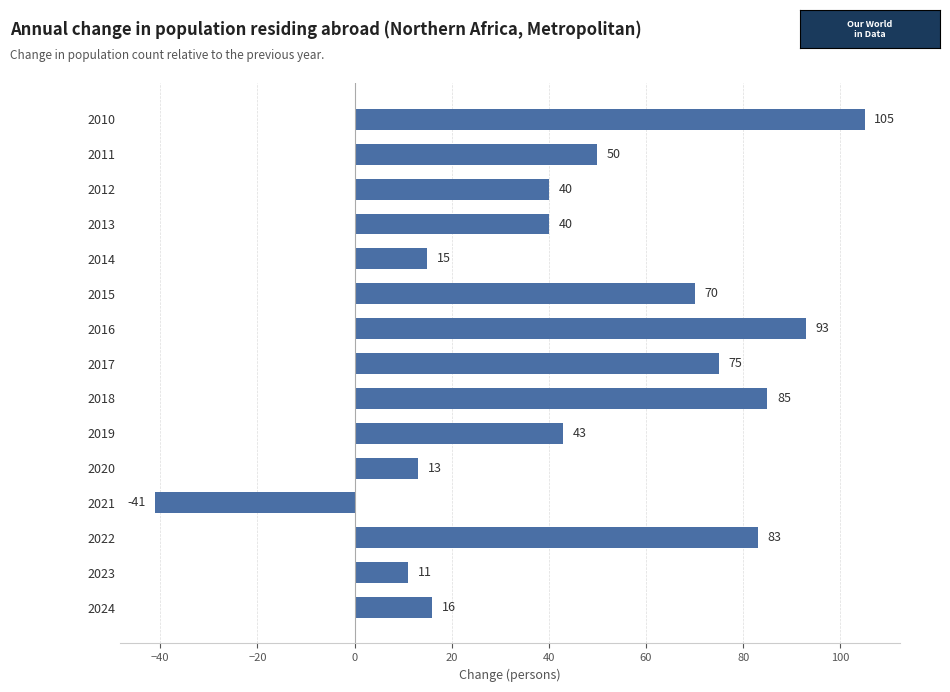

Reading bottom to top, transcribe all the data shown in this chart.

16	11	83	-41	13	43	85	75	93	70	15	40	40	50	105